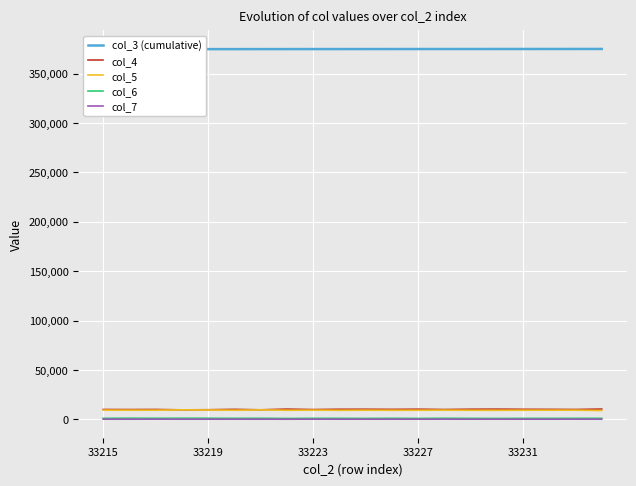

What are all the series names shown in the legend?

col_3 (cumulative), col_4, col_5, col_6, col_7